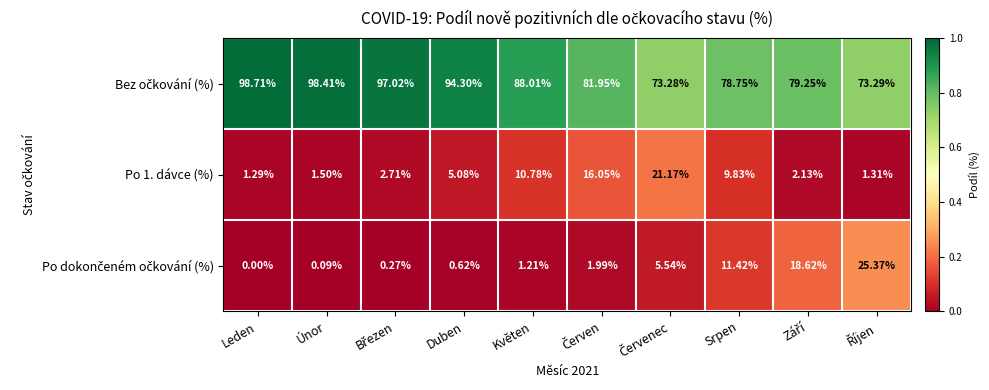

Which label corresponds to the largest value in the chart?

Leden